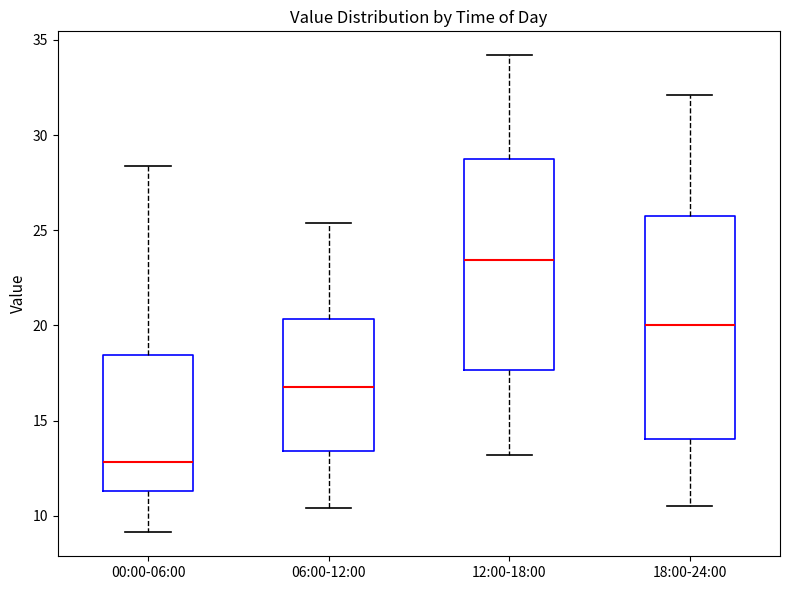

Which box is the tallest, from its lower edge to its upper edge?

18:00-24:00